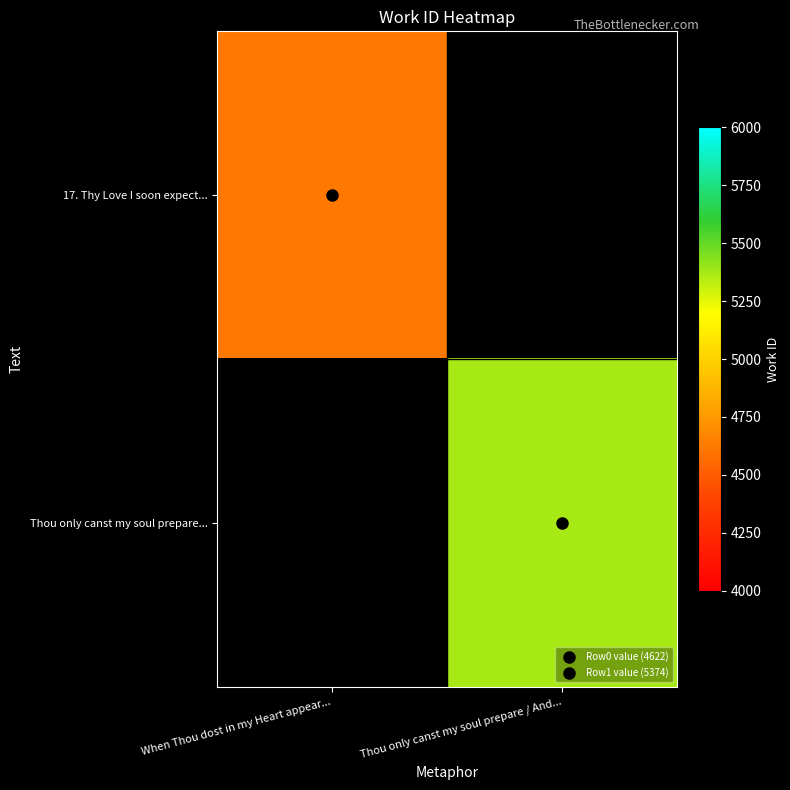

At Thou only canst my soul prepare / And..., list the series in order from smallest to largest.

17. Thy Love I soon expect..., Thou only canst my soul prepare...